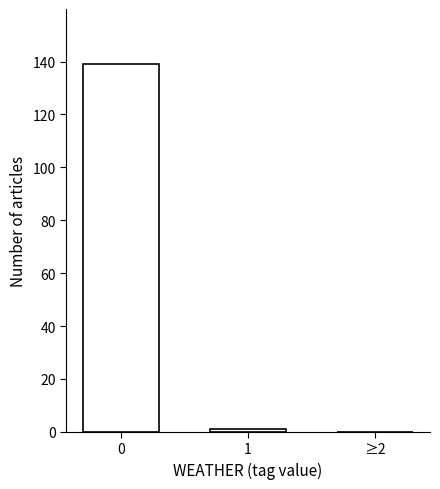

Reading left to right, transcribe all the data shown in this chart.

0=139	1=1	≥2=0